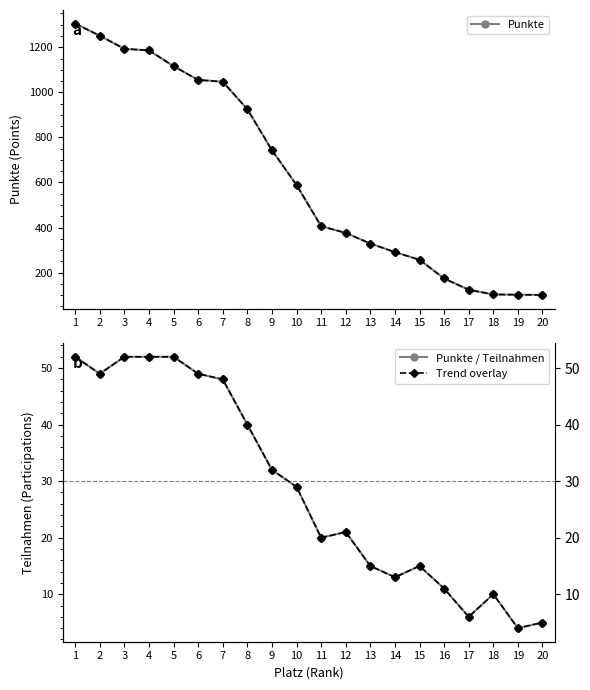

How many data points in Teilnahmen (trend) are less than 29?

10